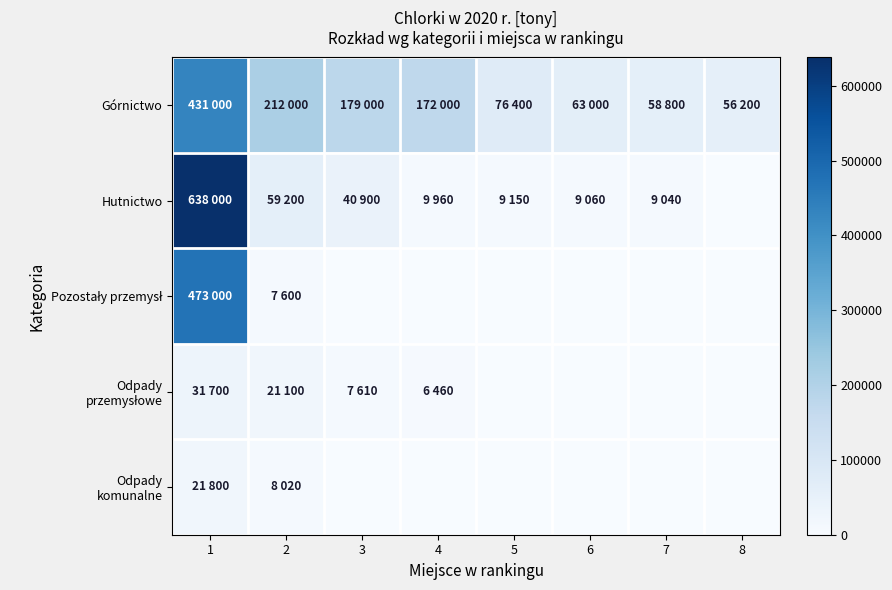

Which series has the largest range (max minus min)?

Hutnictwo